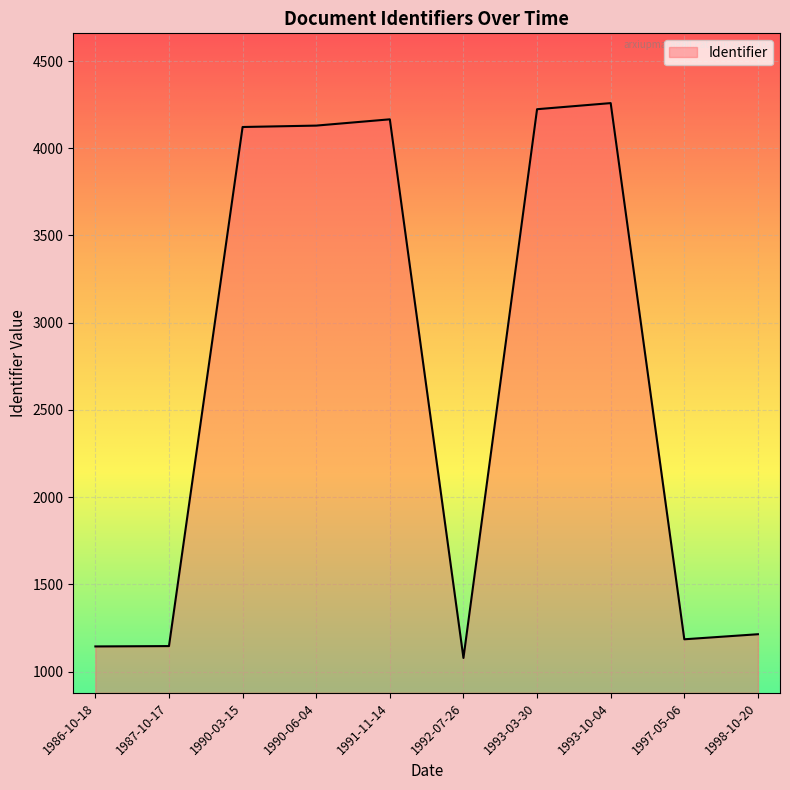

Which has a higher value, 1991-11-14 or 1986-10-18?

1991-11-14